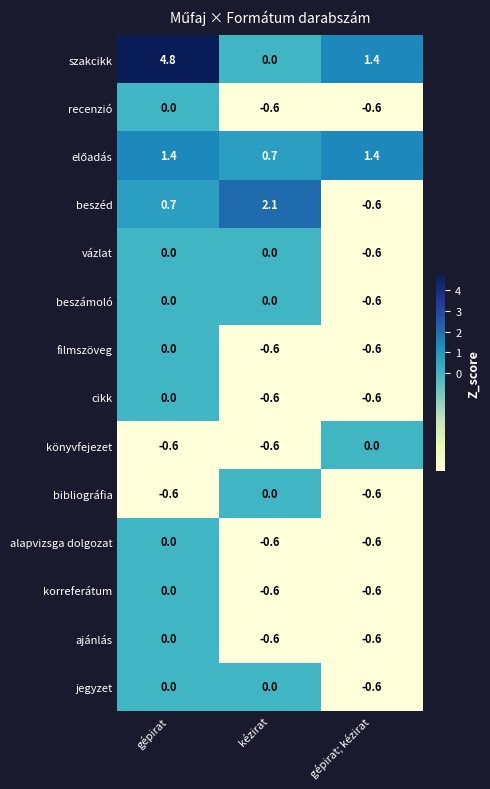

Which series has the largest total across all categories?

szakcikk